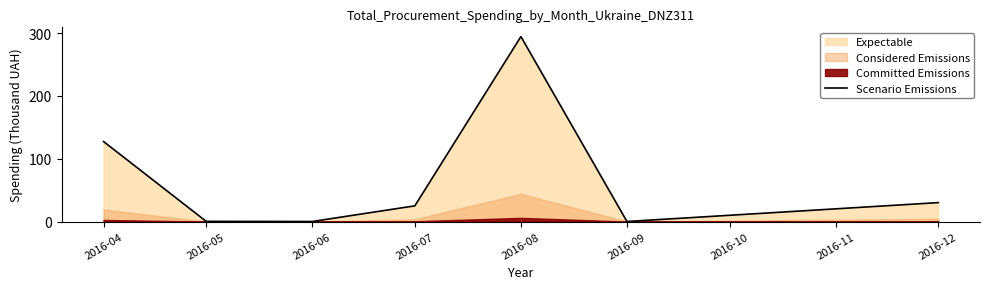

The value at 2016-05 is 0.5. True or false?

False